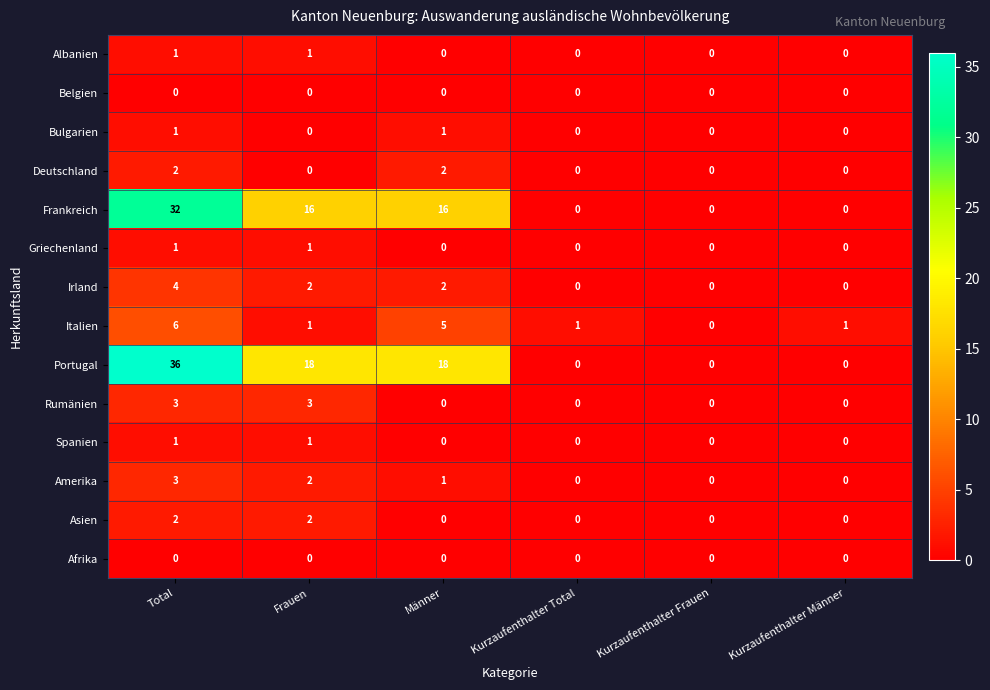

True or false: Rumänien has a value of 0 at Männer.

True